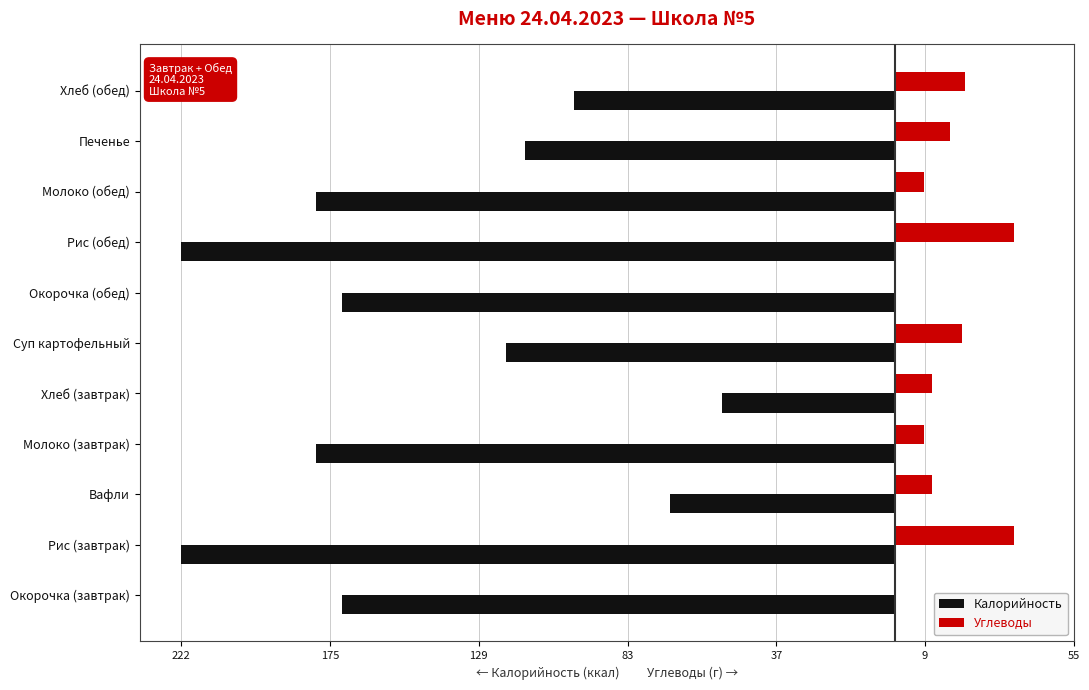

What are all the series names shown in the legend?

Калорийность, Углеводы